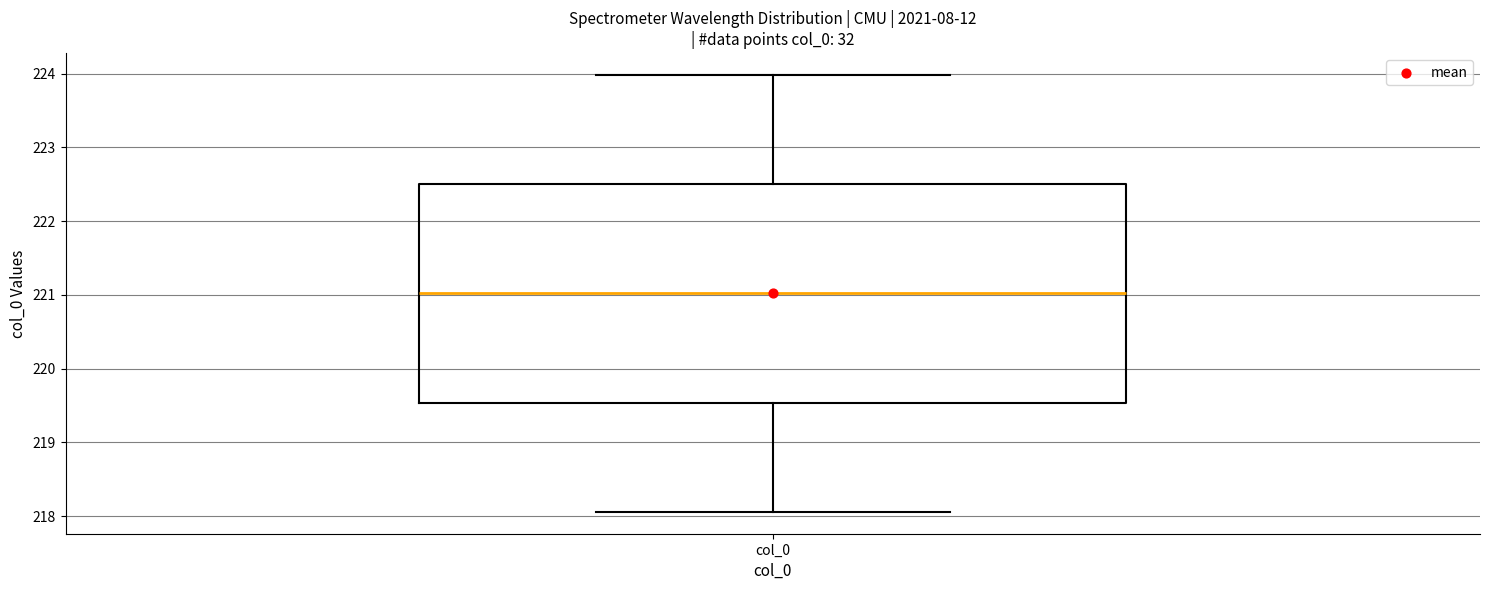

Read this box plot against the y-axis: the position of the median line, the range covered by the box, and the ends of both whiskers. The values are not printed on the chart, so give them approximately, as read against the axis.

median 221.0, box 219.5 to 222.5, whiskers 218.1 to 224.0